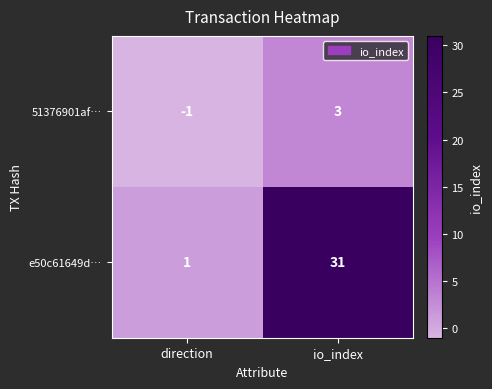

What is the total value across all series at io_index?

34